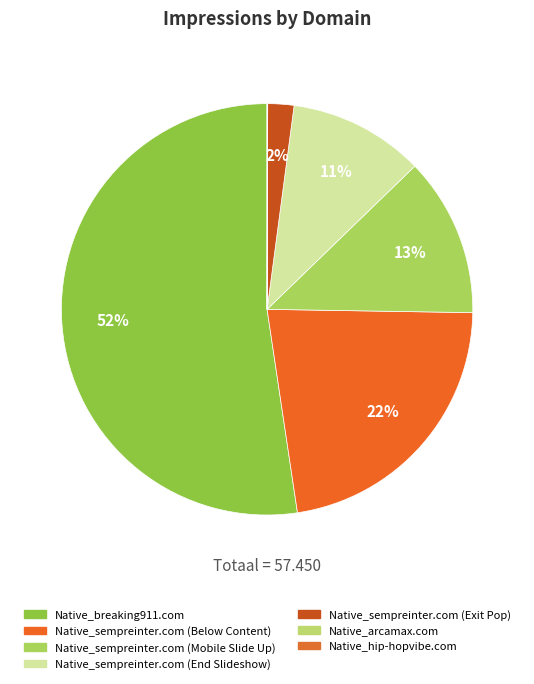

What is the ratio of the value at Native_sempreinter.com (End Slideshow) to the value at Native_sempreinter.com (Below Content)?

0.5